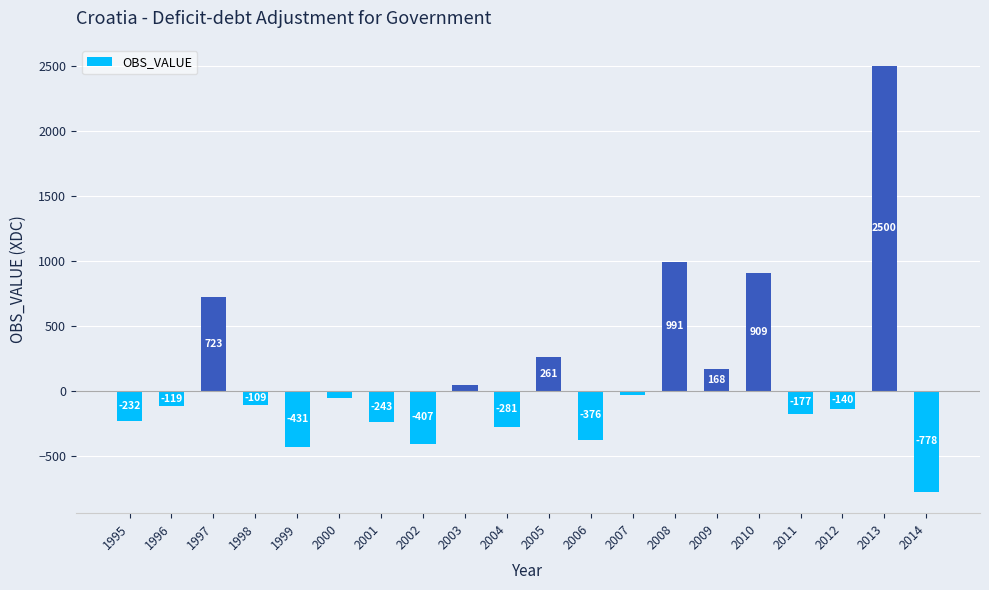

What is the change in value from 2005 to 2014?

-1038.8